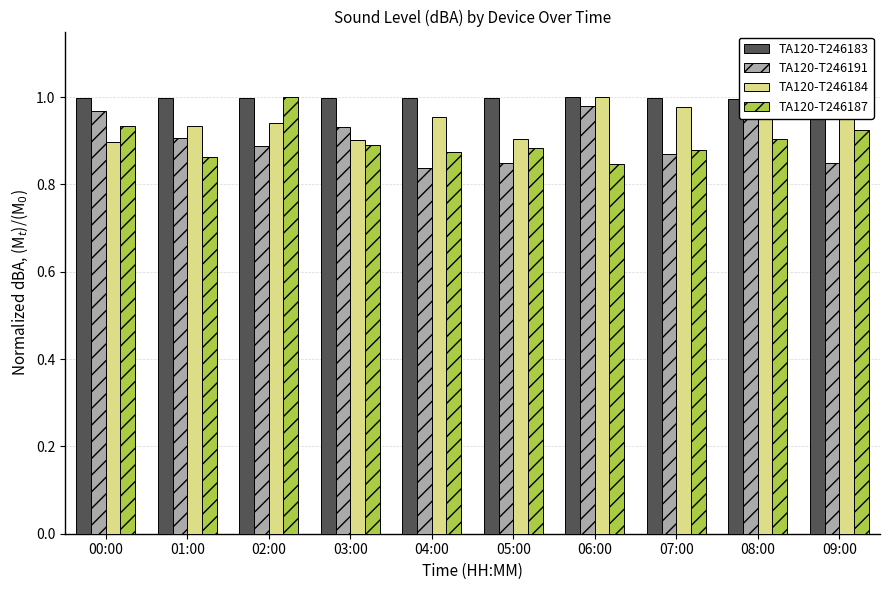

What is the label of the 5th bar from the right?

05:00